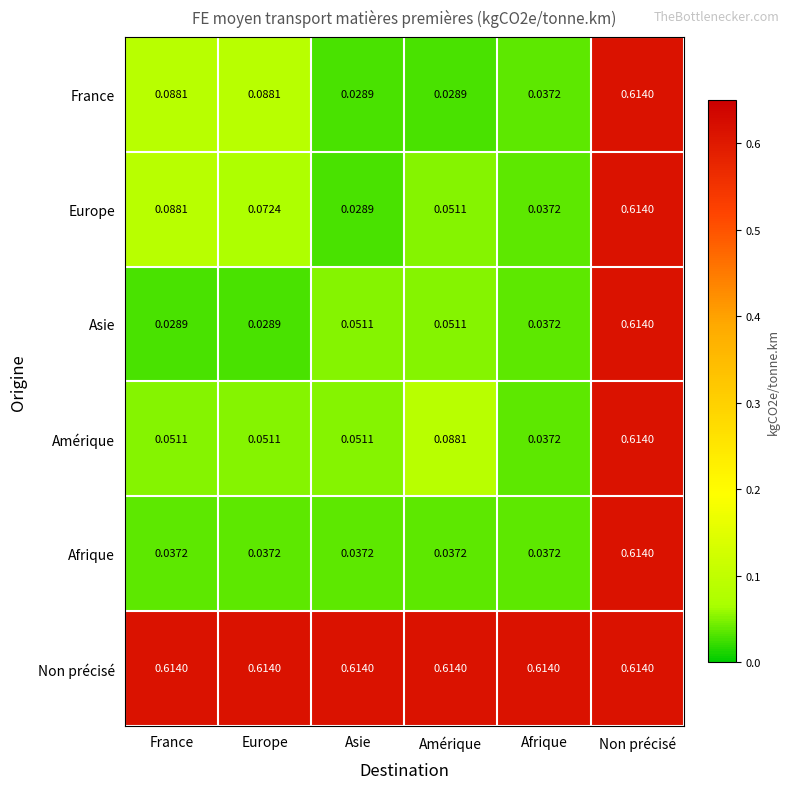

Between Europe and Asie, which series saw the biggest shift?

France